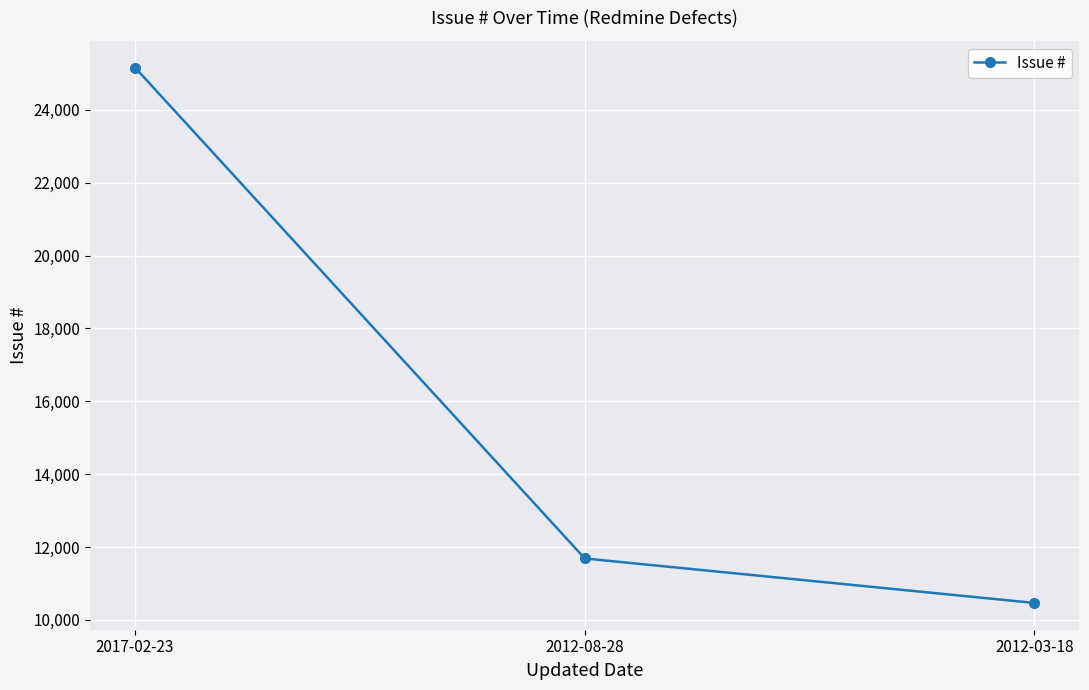

Where does the data first go above 11687?

2017-02-23